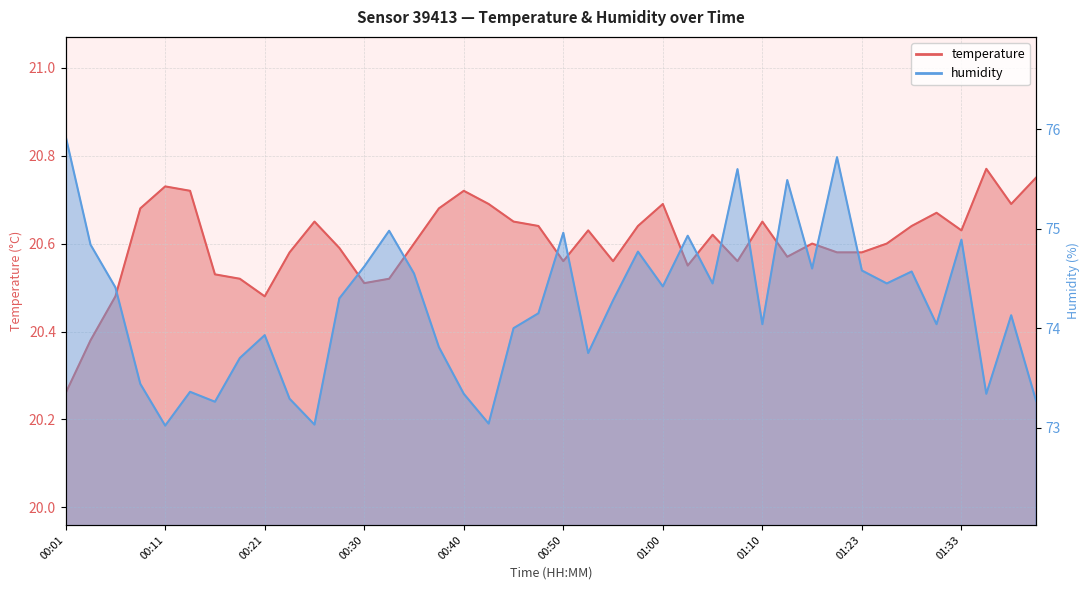

Which series changed the most between 00:38 and 00:45?

humidity